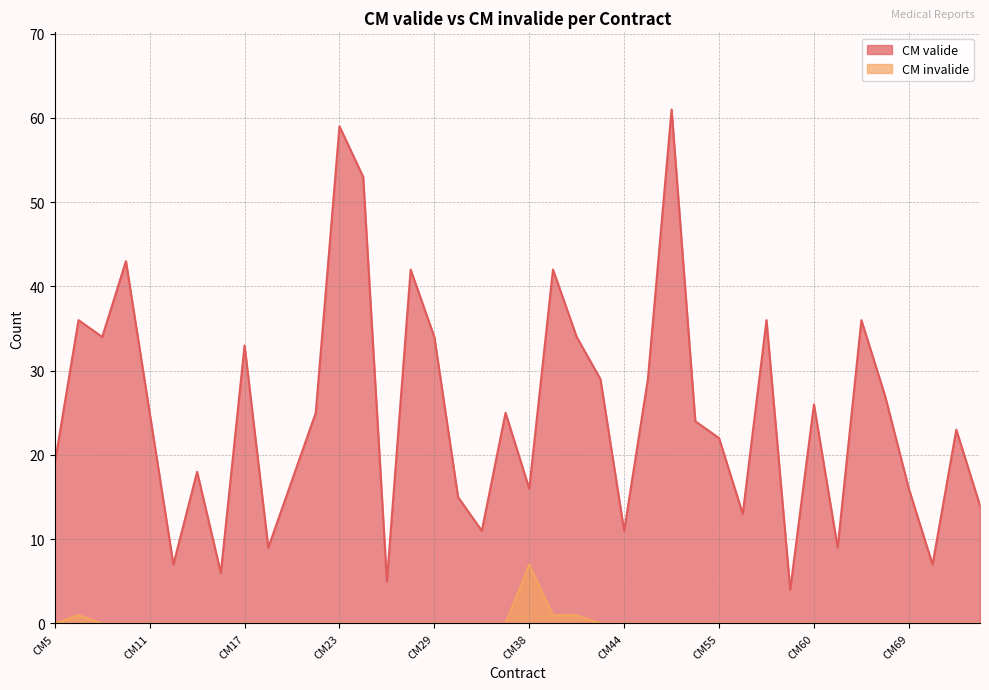

Reading left to right, transcribe all the data shown in this chart.

CM valide: CM5=19	CM7=36	CM8=34	CM10=43	CM11=25	CM12=7	CM15=18	CM16=6	CM17=33	CM18=9	CM19=17	CM22=25	CM23=59	CM24=53	CM25=5	CM27=42	CM29=34	CM30=15	CM34=11	CM37=25	CM38=16	CM39=42	CM41=34	CM43=29	CM44=11	CM48=29	CM50=61	CM54=24	CM55=22	CM56=13	CM57=36	CM59=4	CM60=26	CM65=9	CM67=36	CM68=27	CM69=16	CM72=7	CM73=23	CM75=14
CM invalide: CM5=0	CM7=1	CM8=0	CM10=0	CM11=0	CM12=0	CM15=0	CM16=0	CM17=0	CM18=0	CM19=0	CM22=0	CM23=0	CM24=0	CM25=0	CM27=0	CM29=0	CM30=0	CM34=0	CM37=0	CM38=7	CM39=1	CM41=1	CM43=0	CM44=0	CM48=0	CM50=0	CM54=0	CM55=0	CM56=0	CM57=0	CM59=0	CM60=0	CM65=0	CM67=0	CM68=0	CM69=0	CM72=0	CM73=0	CM75=0